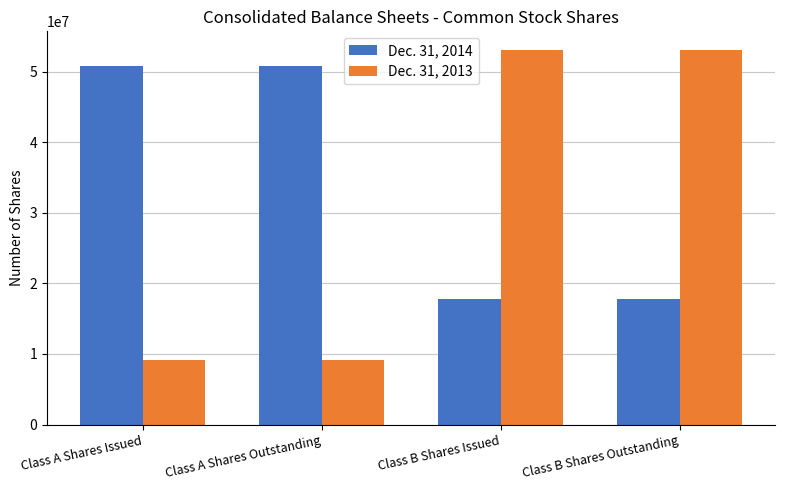

Is the value of Dec. 31, 2013 at Class A Shares Issued greater than the value of Dec. 31, 2014 at Class A Shares Issued?

No